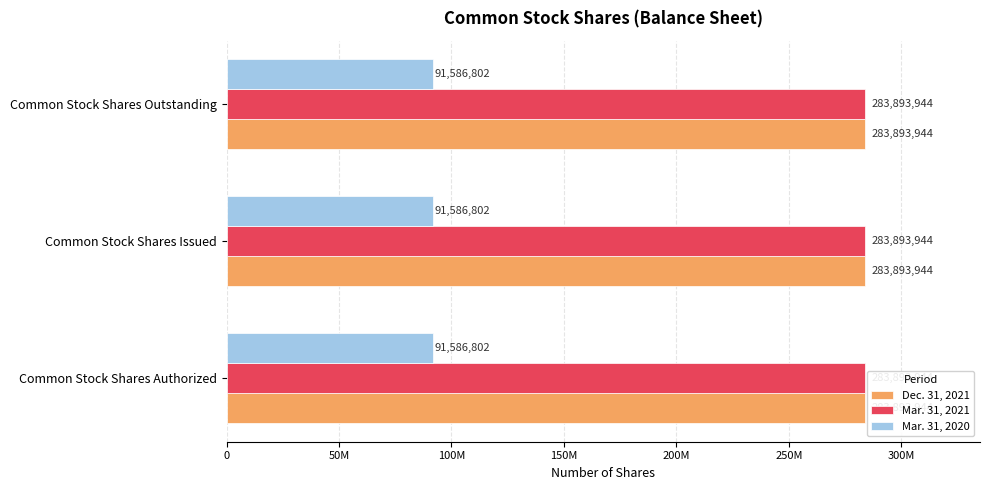

What are all the series names shown in the legend?

Dec. 31, 2021, Mar. 31, 2021, Mar. 31, 2020